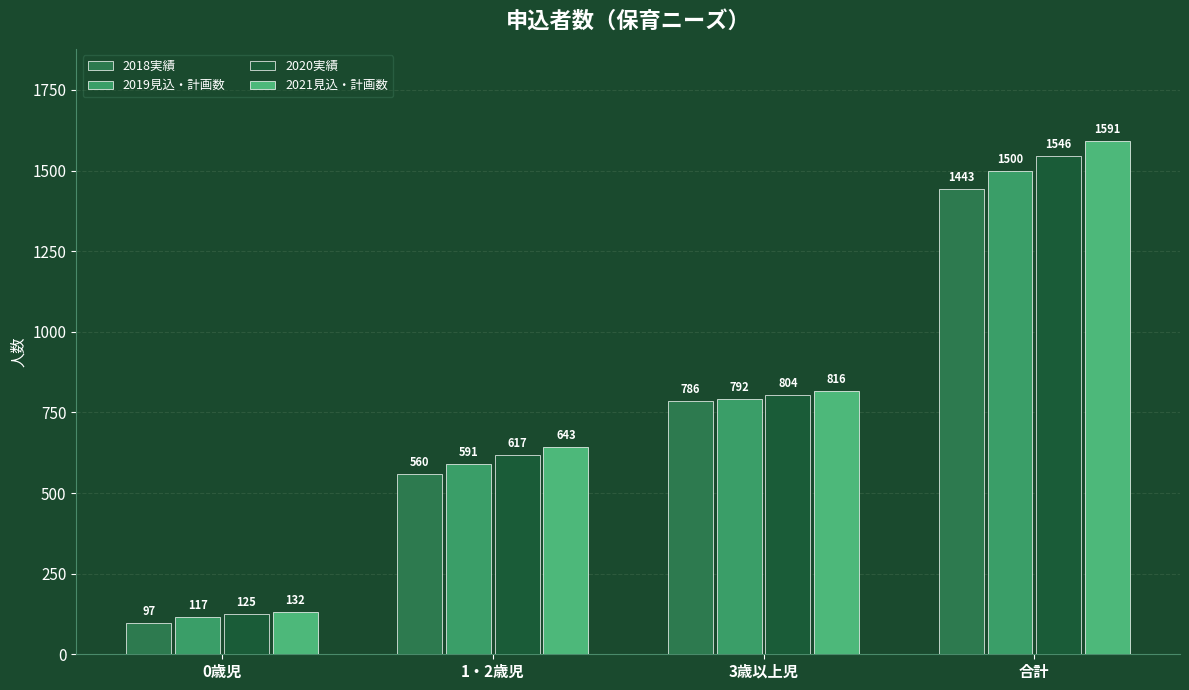

How many bars are there in total?

16